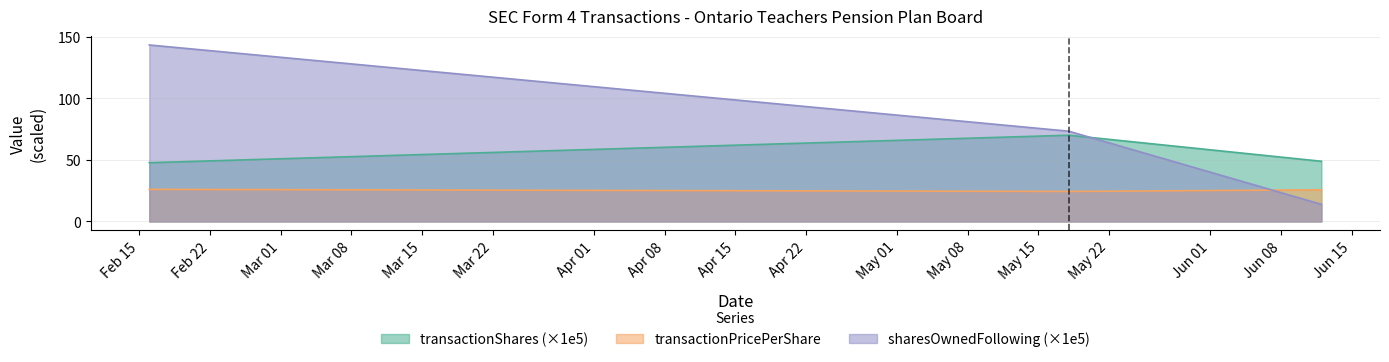

Which series changed the most between 2023-02-16 and 2023-06-12?

sharesOwnedFollowingTransaction